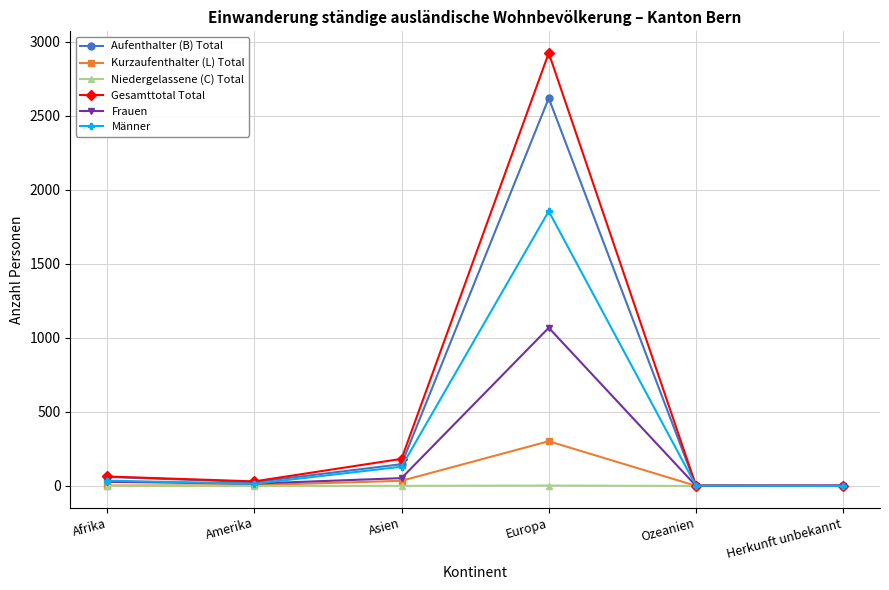

True or false: Kurzaufenthalter (L) Total has a value of 140 at Europa.

False